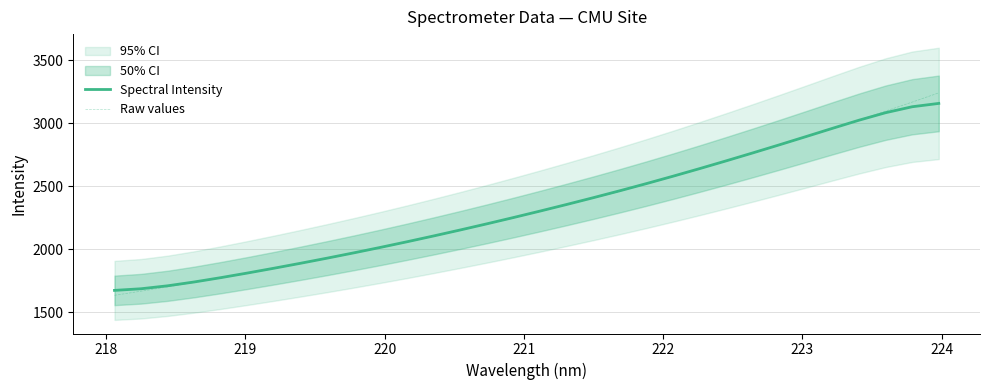

What is the lowest value of the Raw values series?

1633.7